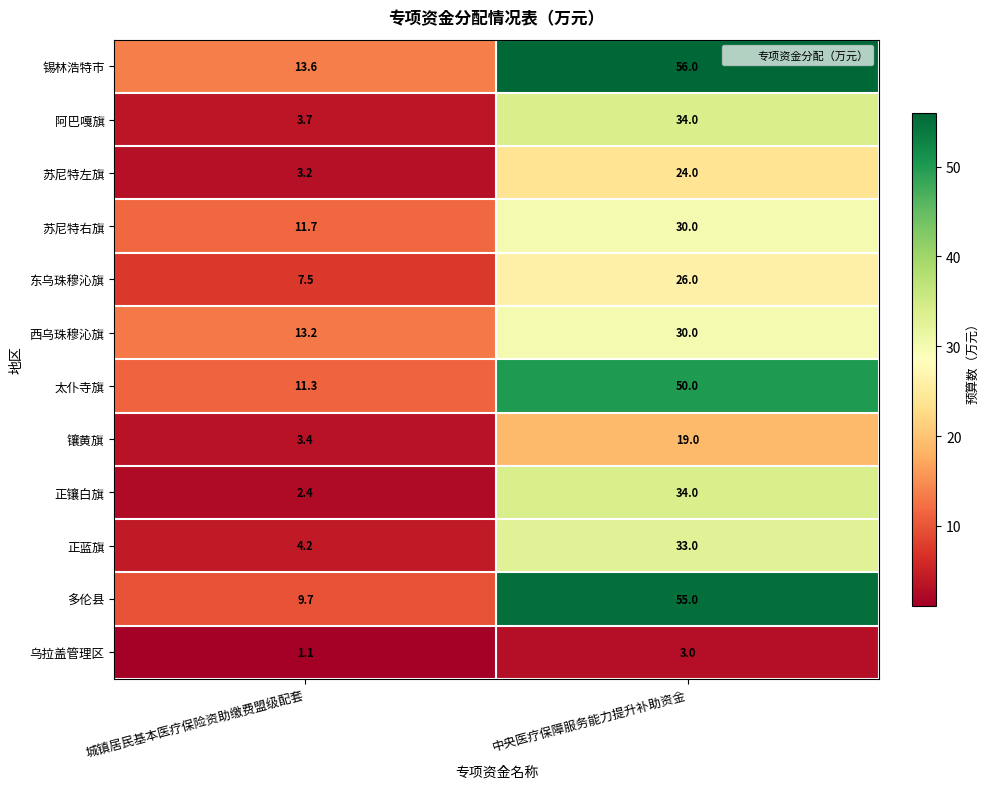

Between 城镇居民基本医疗保险资助缴费盟级配套 and 中央医疗保障服务能力提升补助资金, which series saw the biggest shift?

多伦县